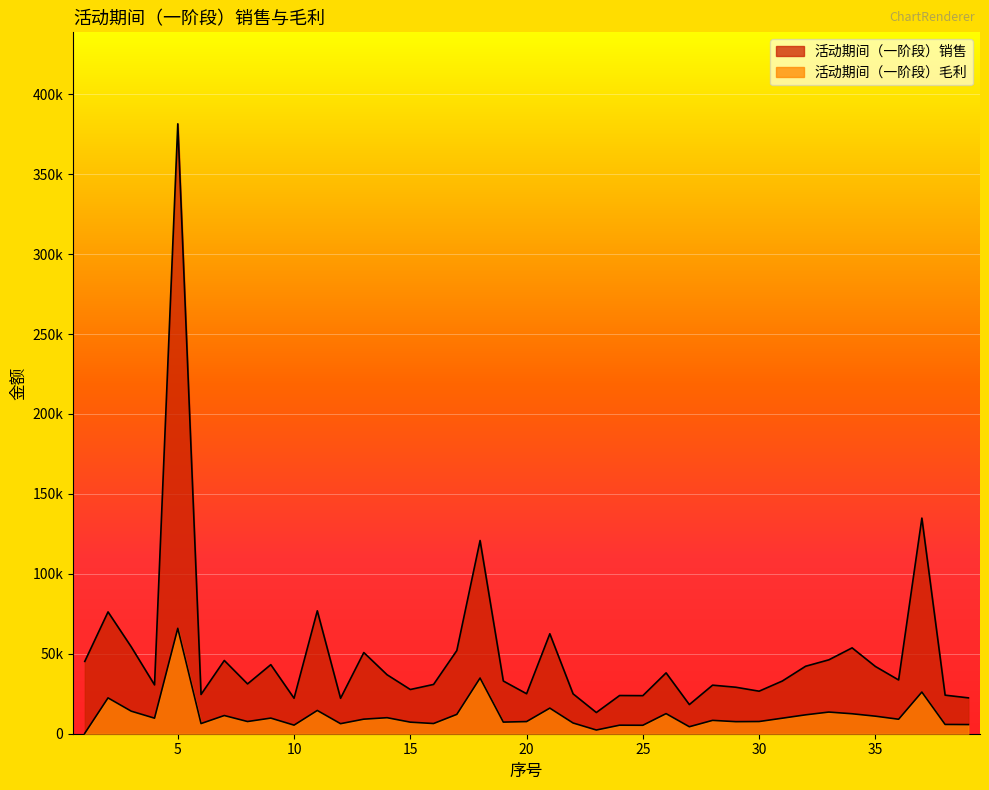

In 活动期间（一阶段）毛利, how many points are higher than both neighbors (excluding endpoints)?

13